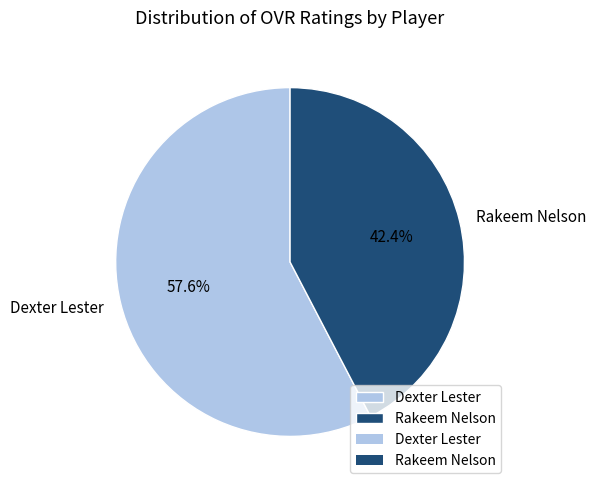

To the nearest percent, what percentage of the pie is Dexter Lester?

58%